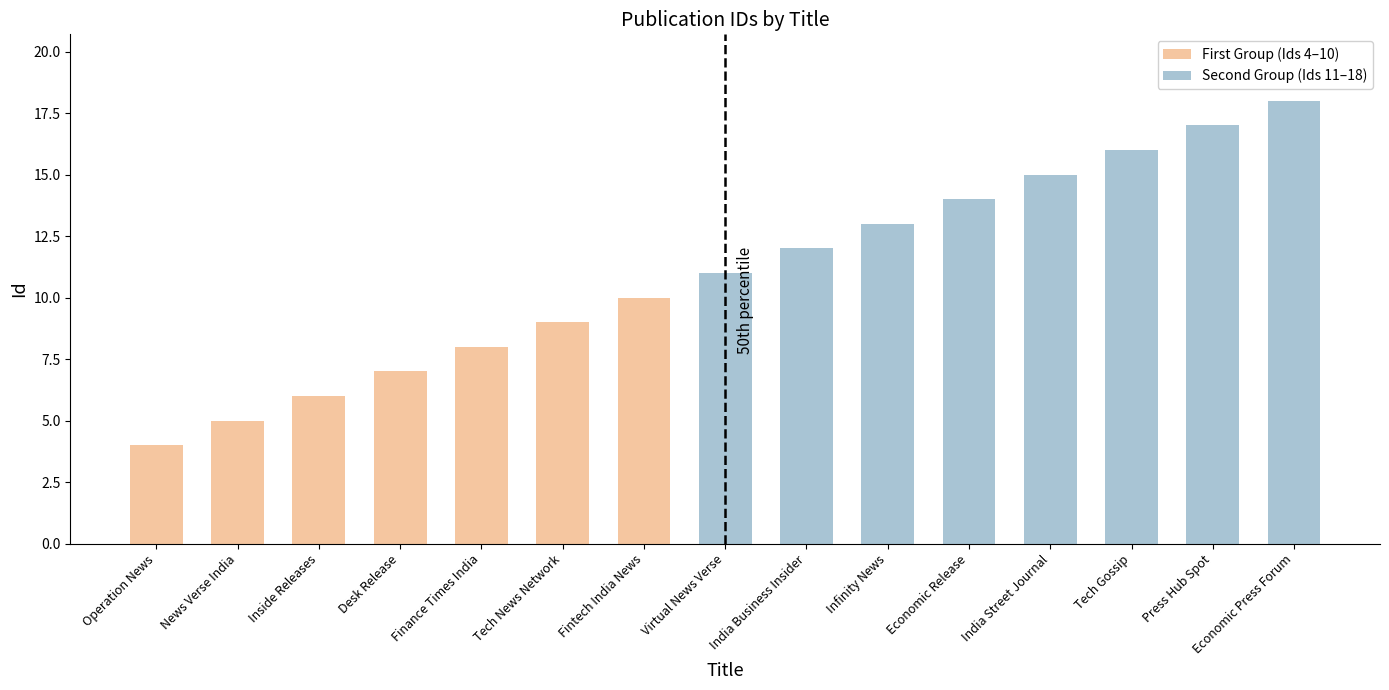

Rank the series at Virtual News Verse from lowest to highest value.

First Group (Ids 4–10), Second Group (Ids 11–18)